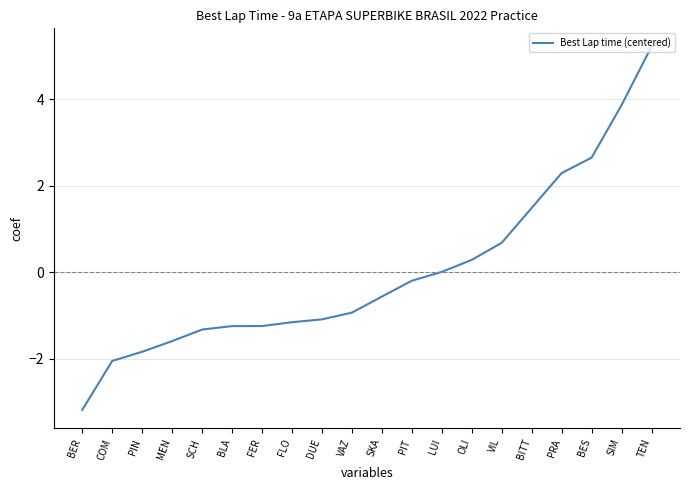

Where is the data nearest to the value 1?

VIL